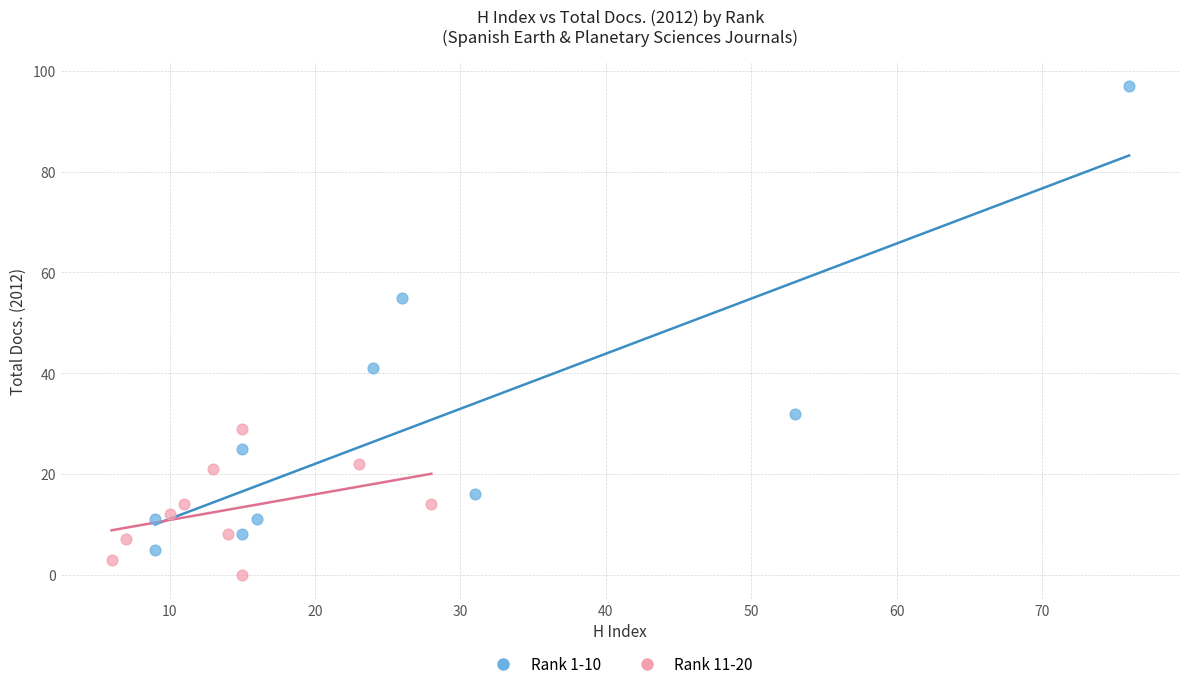

Which series contains the lowest Y value?

Rank 11-20